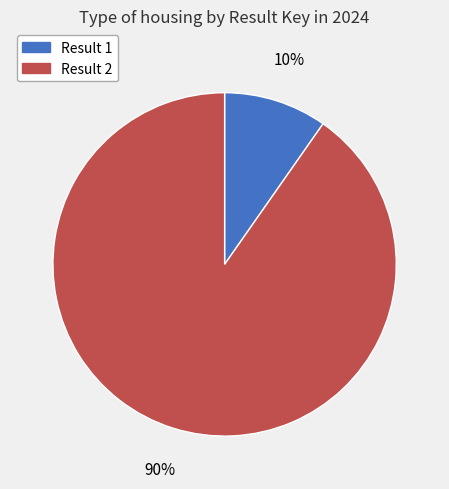

Is it true that Result 1 is 10% of the pie?

True